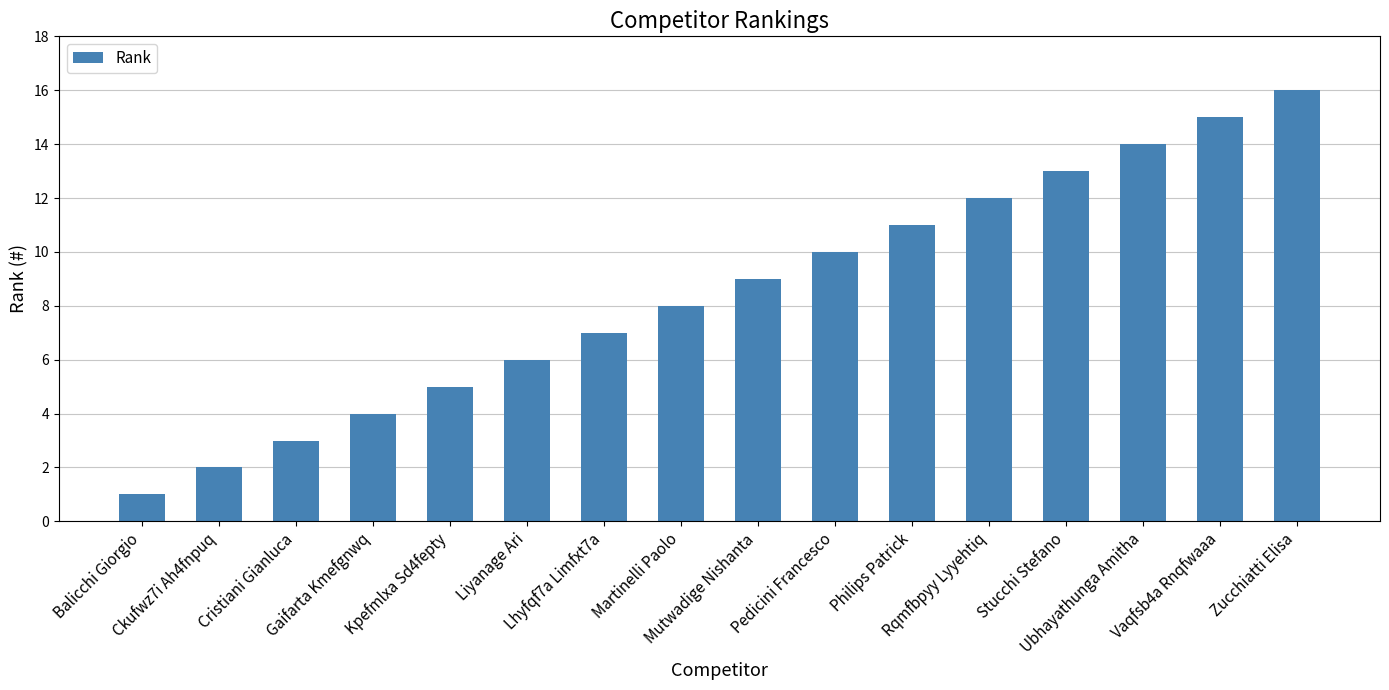

What is the ratio of the value at Philips Patrick to the value at Ckufwz7i Ah4fnpuq?

5.5